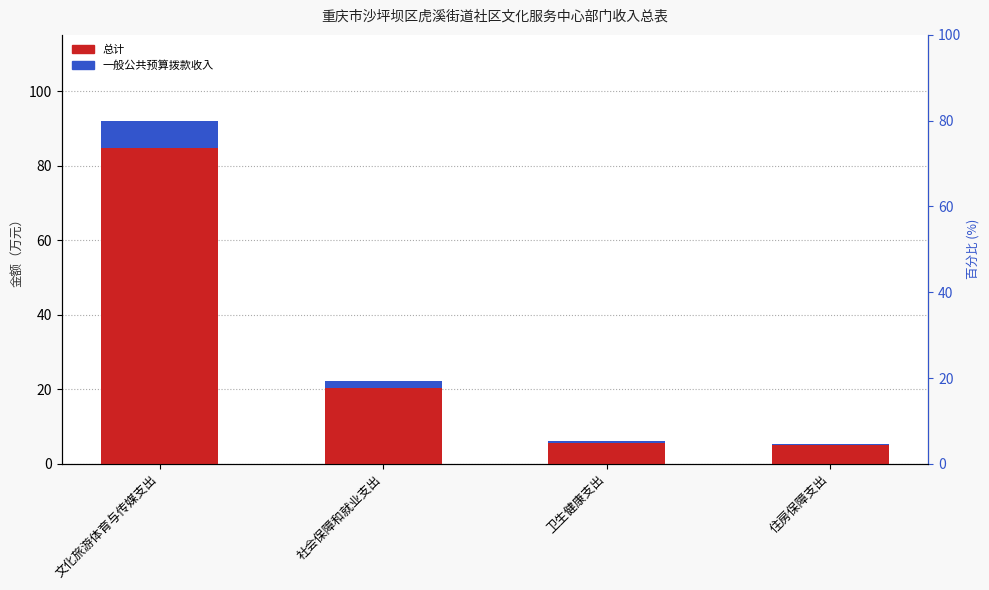

Count the number of data series in this chart.

2